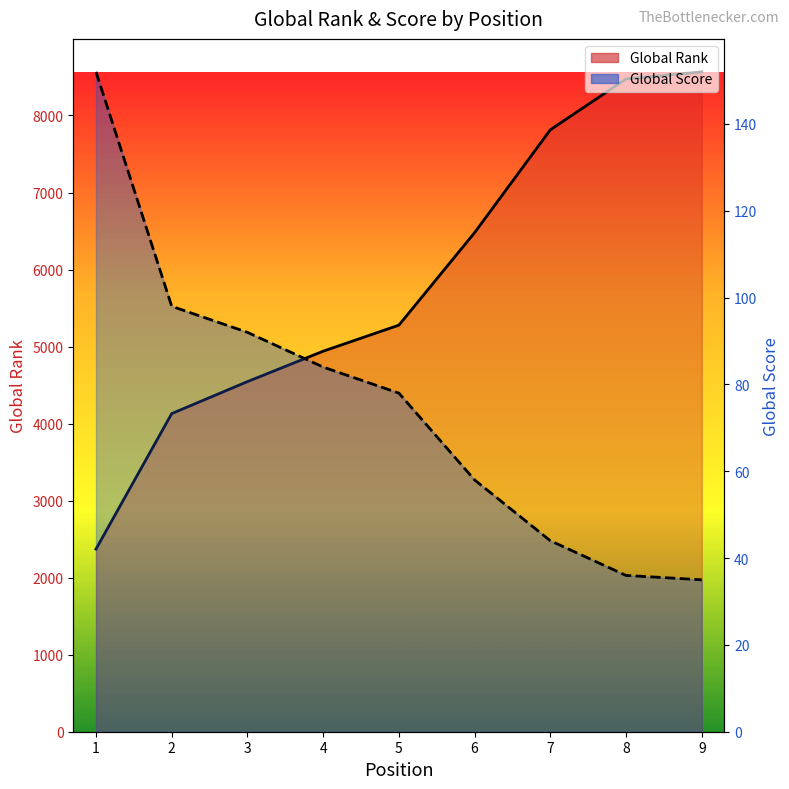

What is the difference between the second highest and second lowest values in the Global Score series?

62